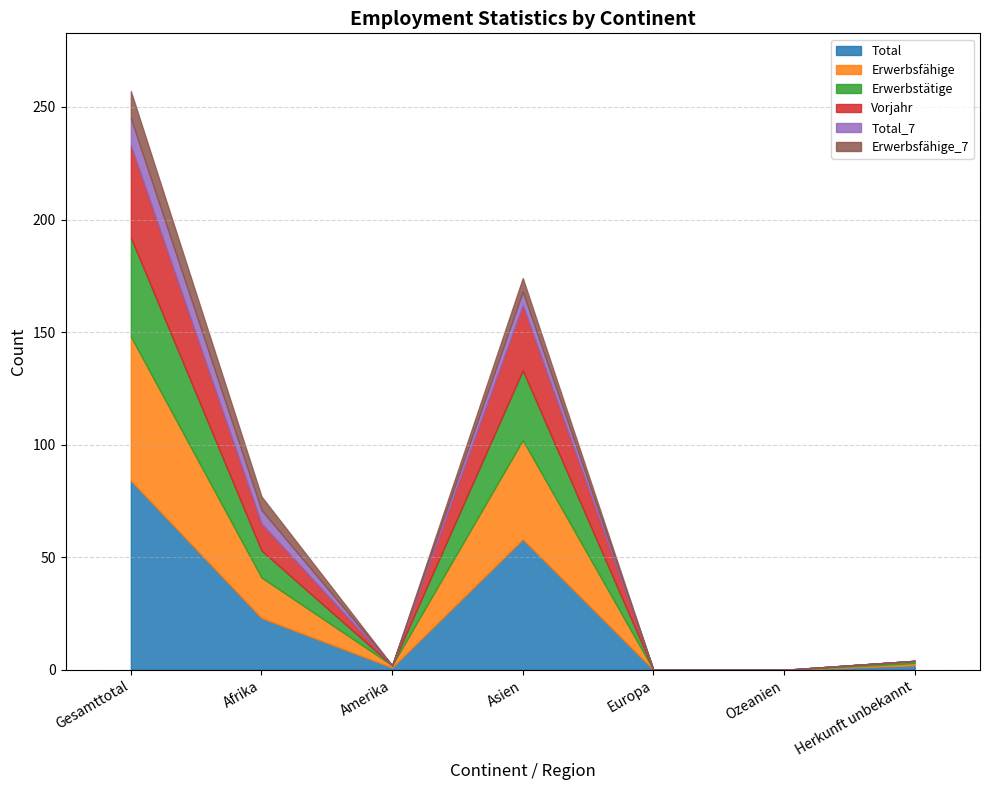

Where is the first local maximum for Erwerbsfähige_7?

Asien